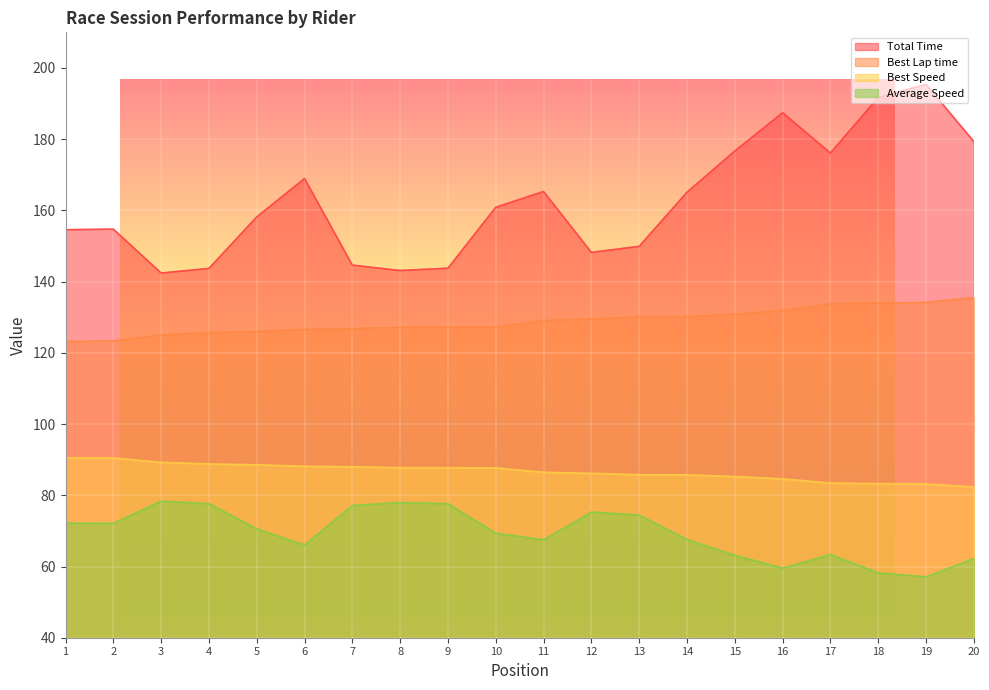

What is the average value of the Best Speed series?

86.7